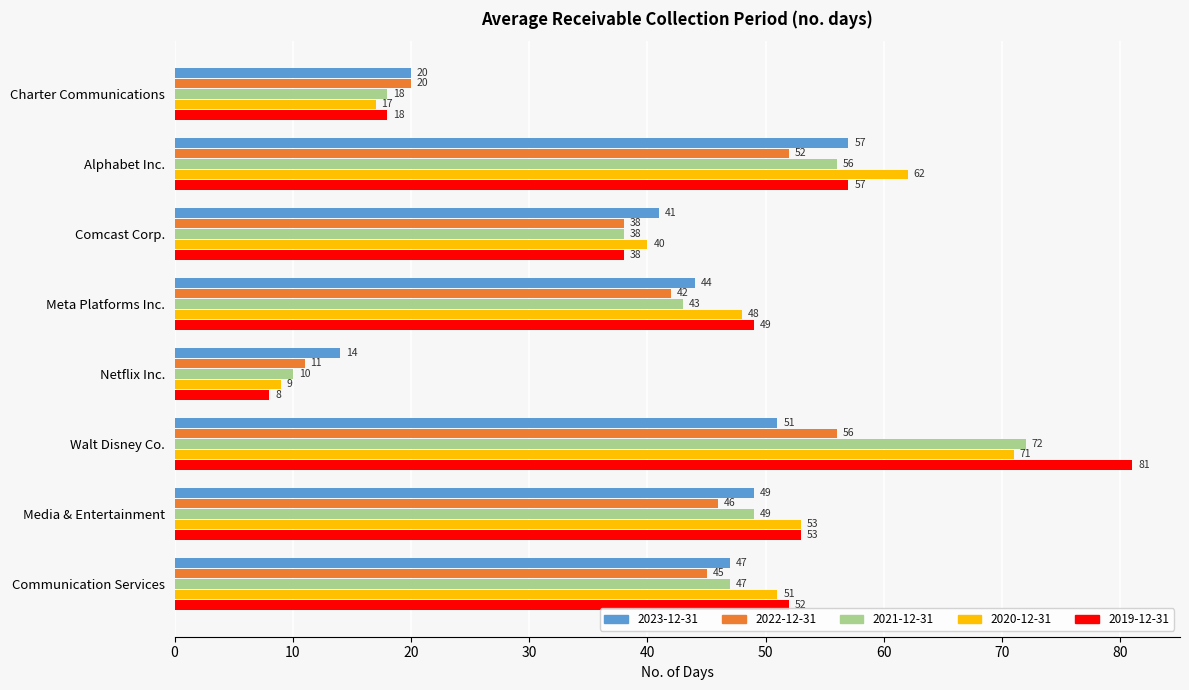

What is the minimum value shown in the chart?

8